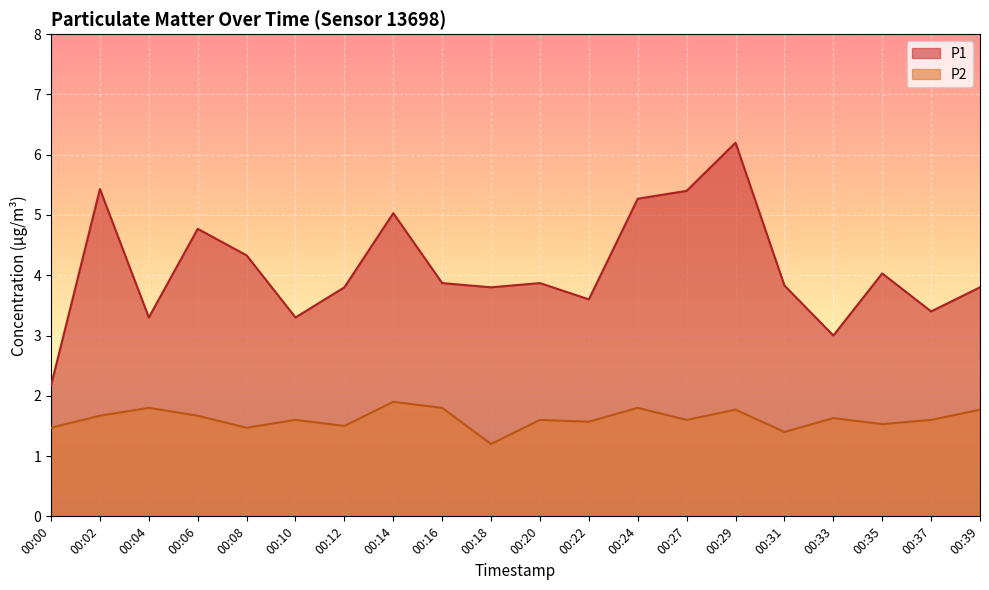

True or false: P2 and P1 intersect in this chart.

False